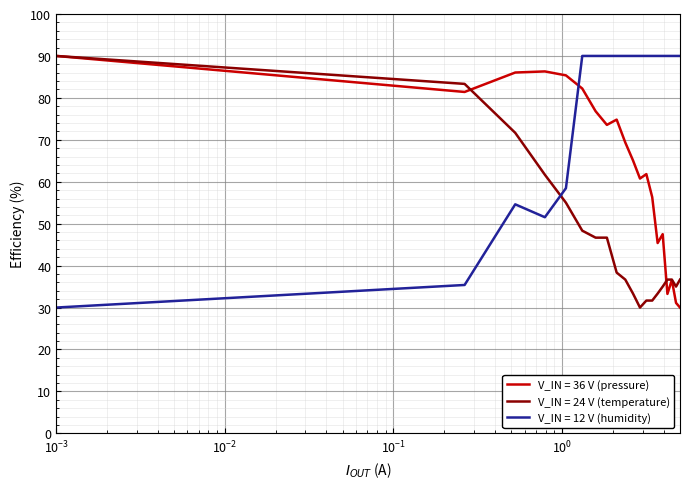

Which series has the largest total across all categories?

V_IN = 12 V (humidity)